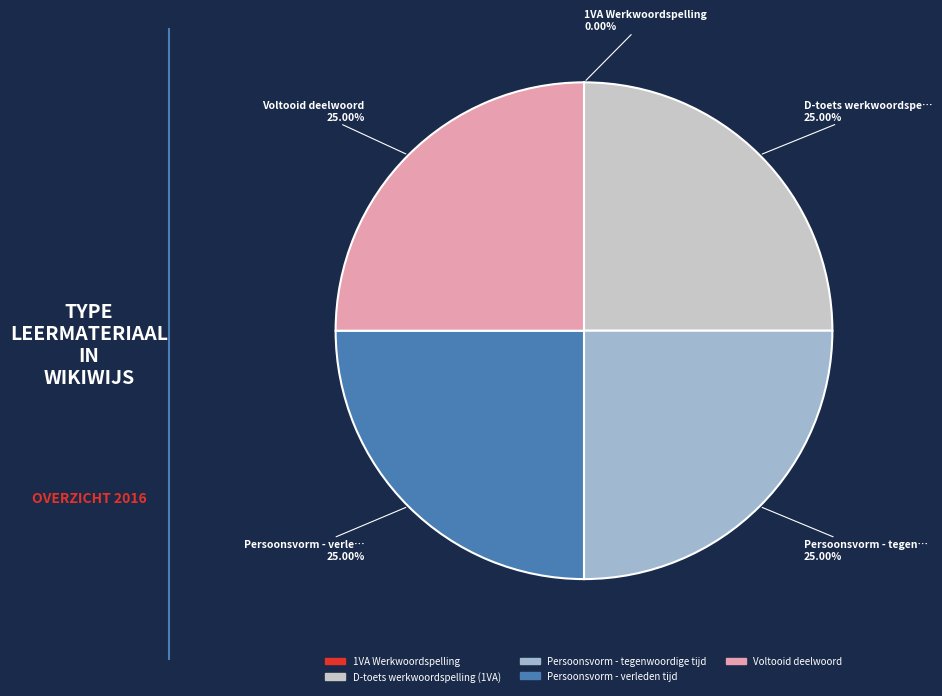

What percentage is the Persoonsvorm - tegenwoordige tijd slice, to the nearest percent?

25%